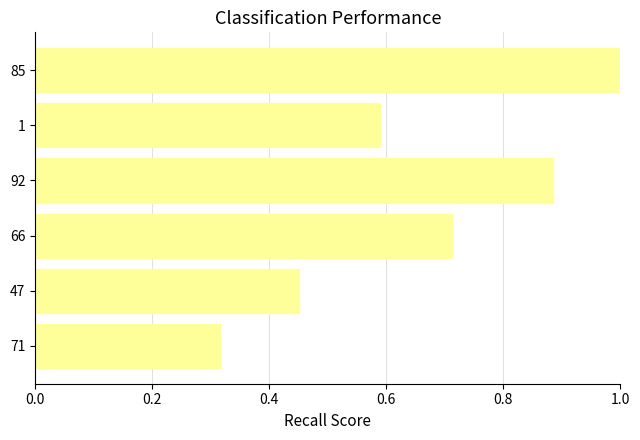

What is the sum of all values?

4.0